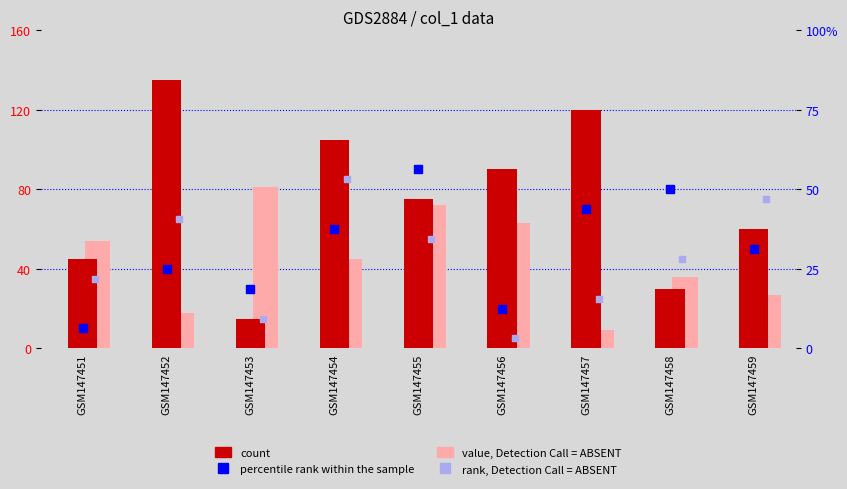

What is the total value across all series at GSM147454?

295